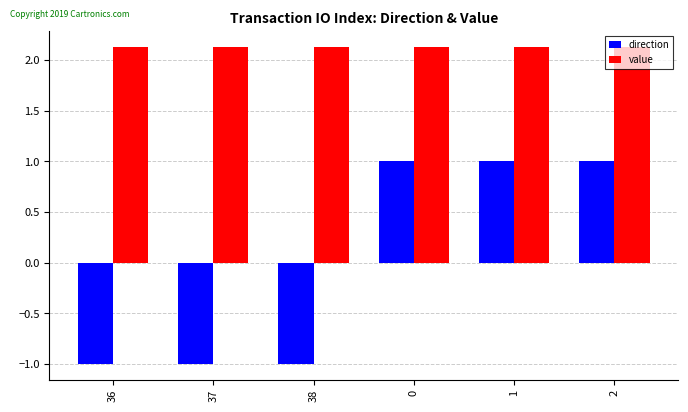

True or false: direction has a value of -1.0 at 38.

True